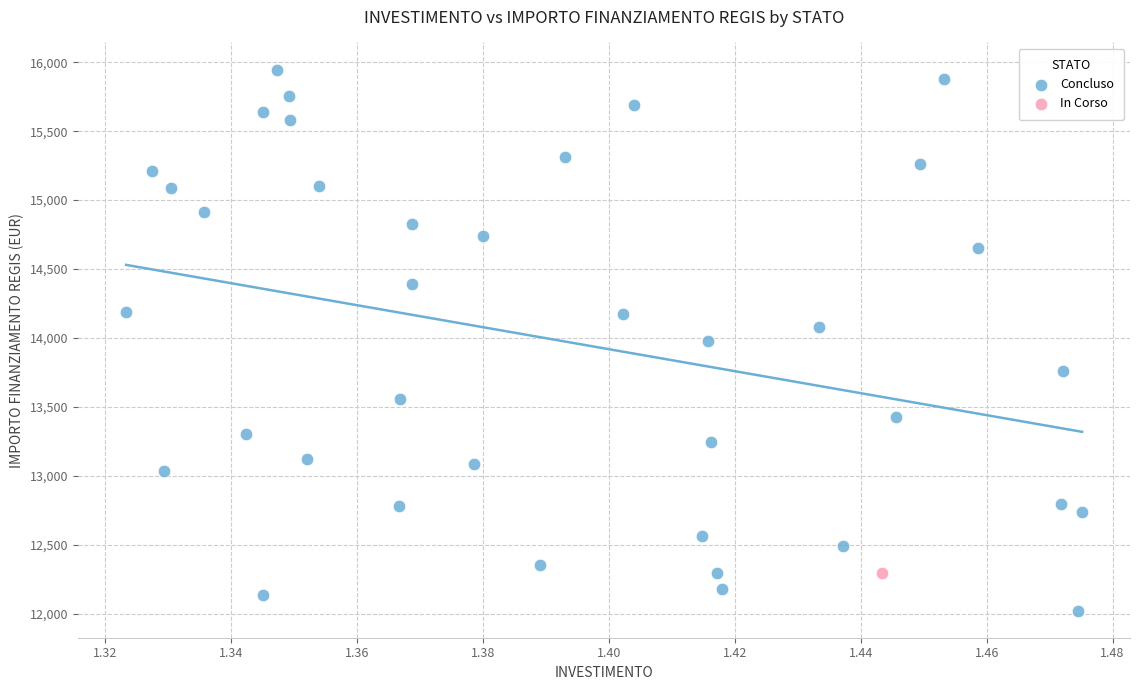

What are all the series names shown in the legend?

Concluso, In Corso